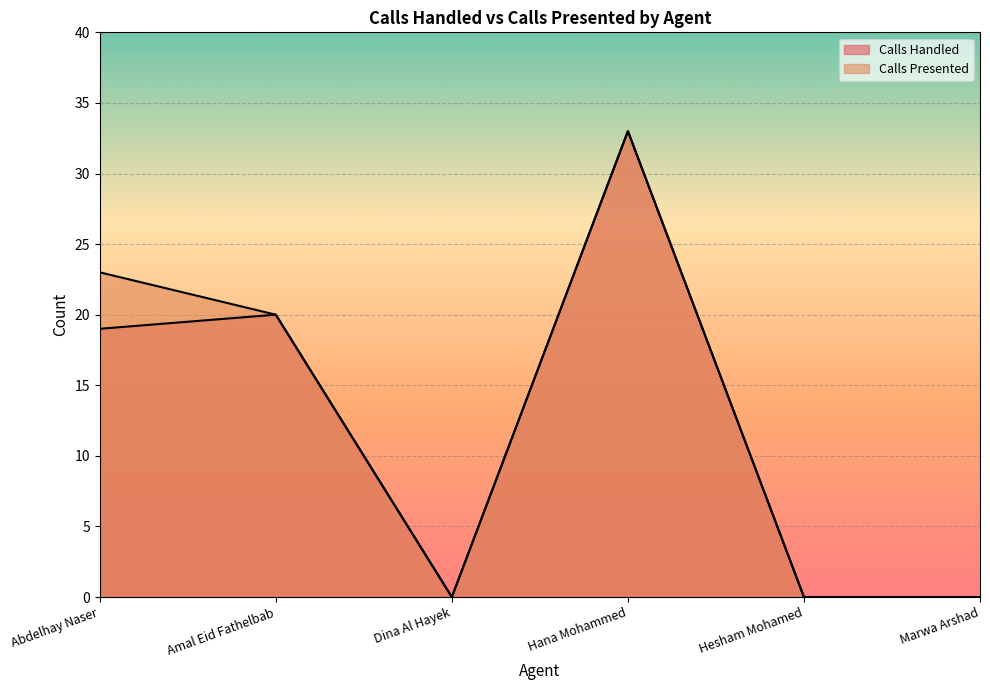

What are all the series names shown in the legend?

Calls Handled, Calls Presented